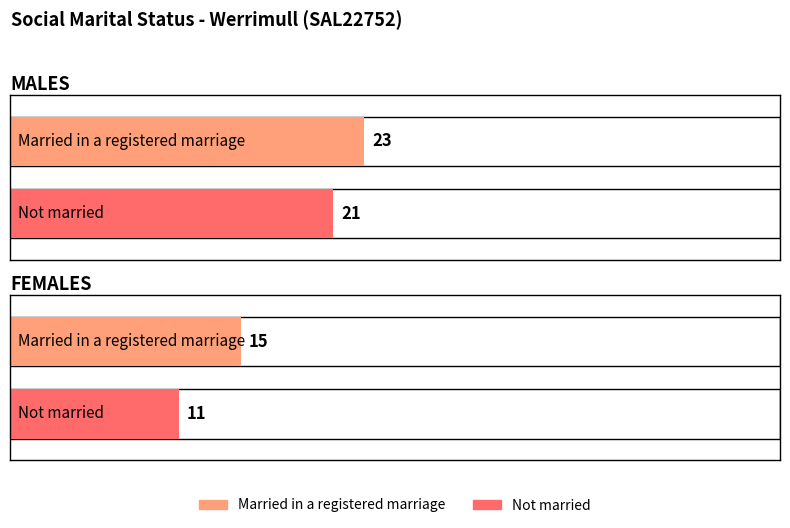

What is the label of the 2nd bar from the right?

MALES